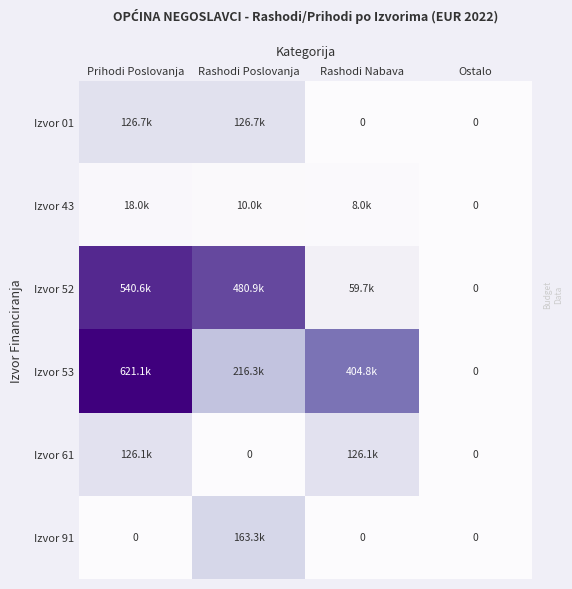

Which label corresponds to the largest value in the chart?

Prihodi Poslovanja